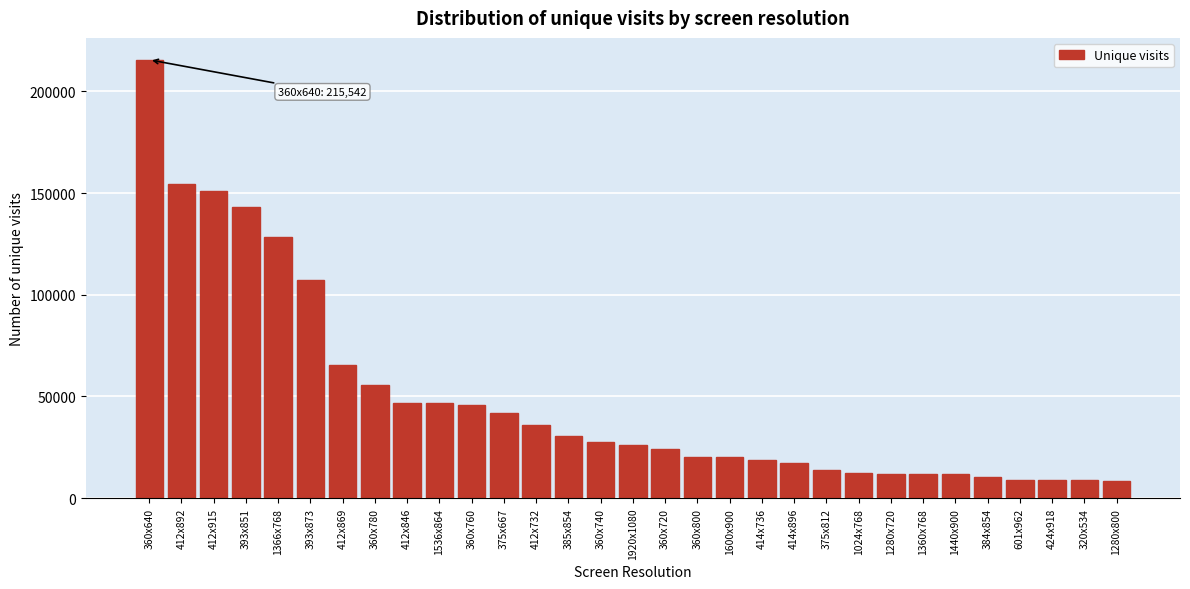

Which label corresponds to the largest value in the chart?

360x640